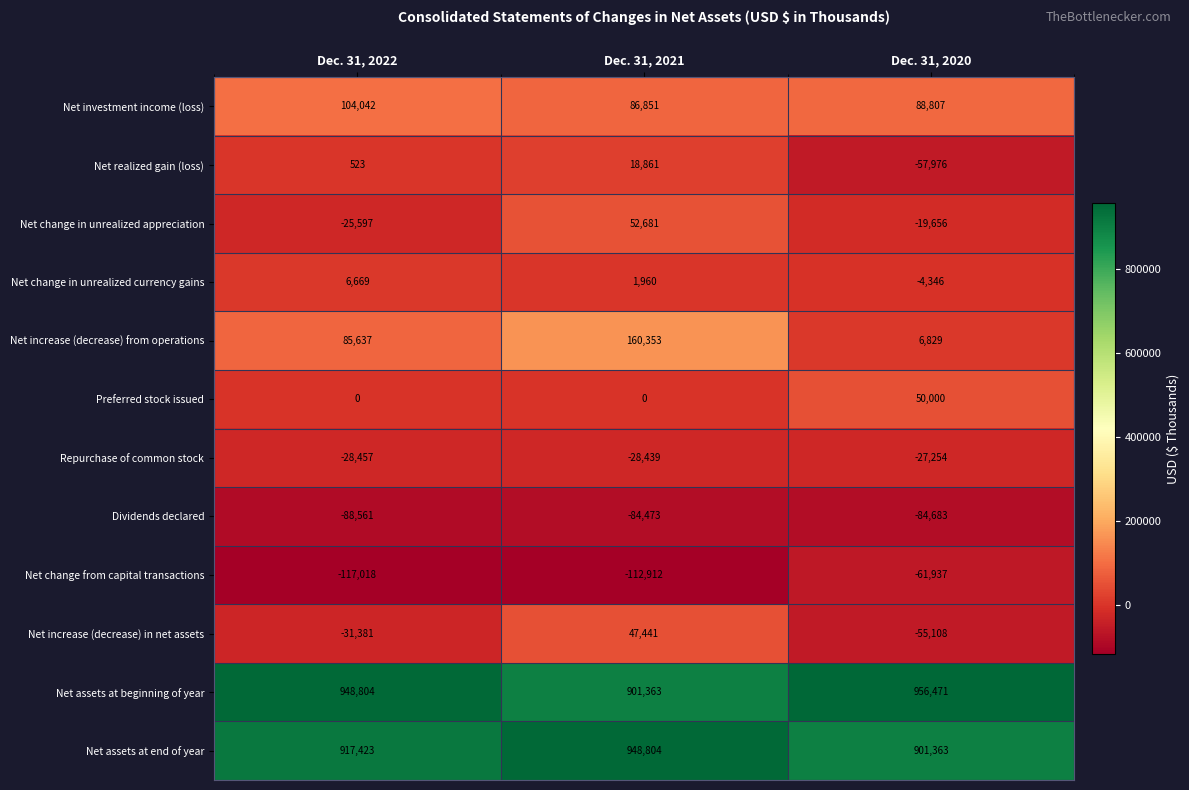

What is the lowest value of the Net investment income (loss) series?

86851